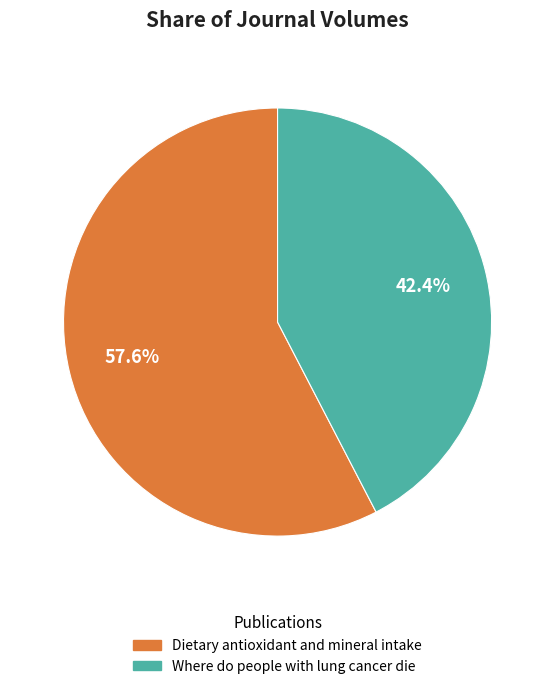

Rank the categories by value from highest to lowest.

Dietary antioxidant and mineral intake, Where do people with lung cancer die